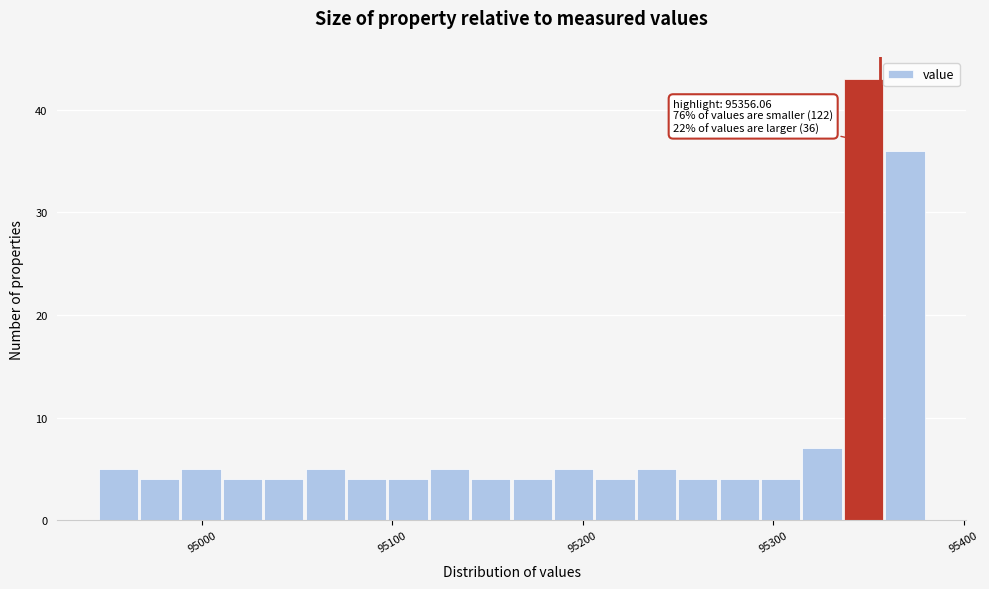

Around what value on the x-axis is the tallest bar? Give the approximate position of its centre, as read against the axis.

95350